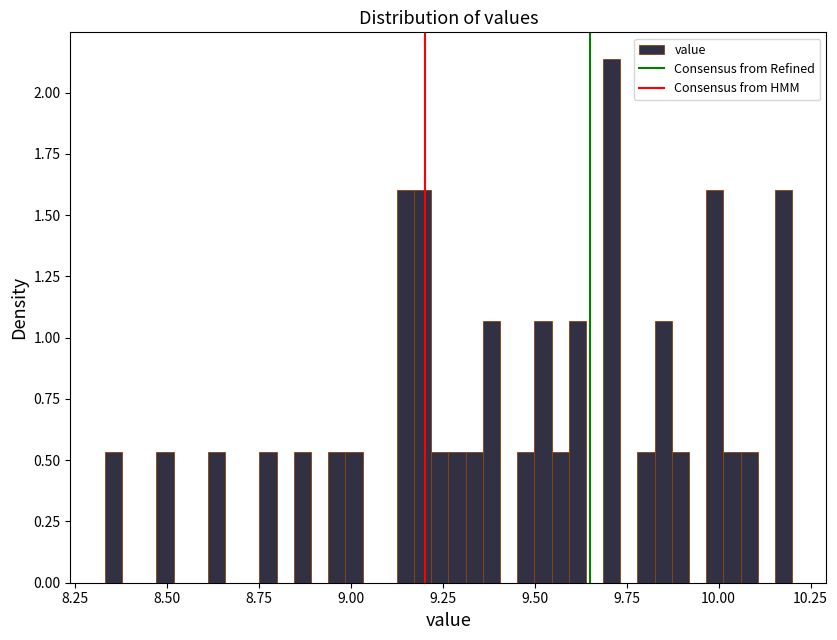

Read against the x-axis, roughly where is the centre of the tallest bar?

9.70